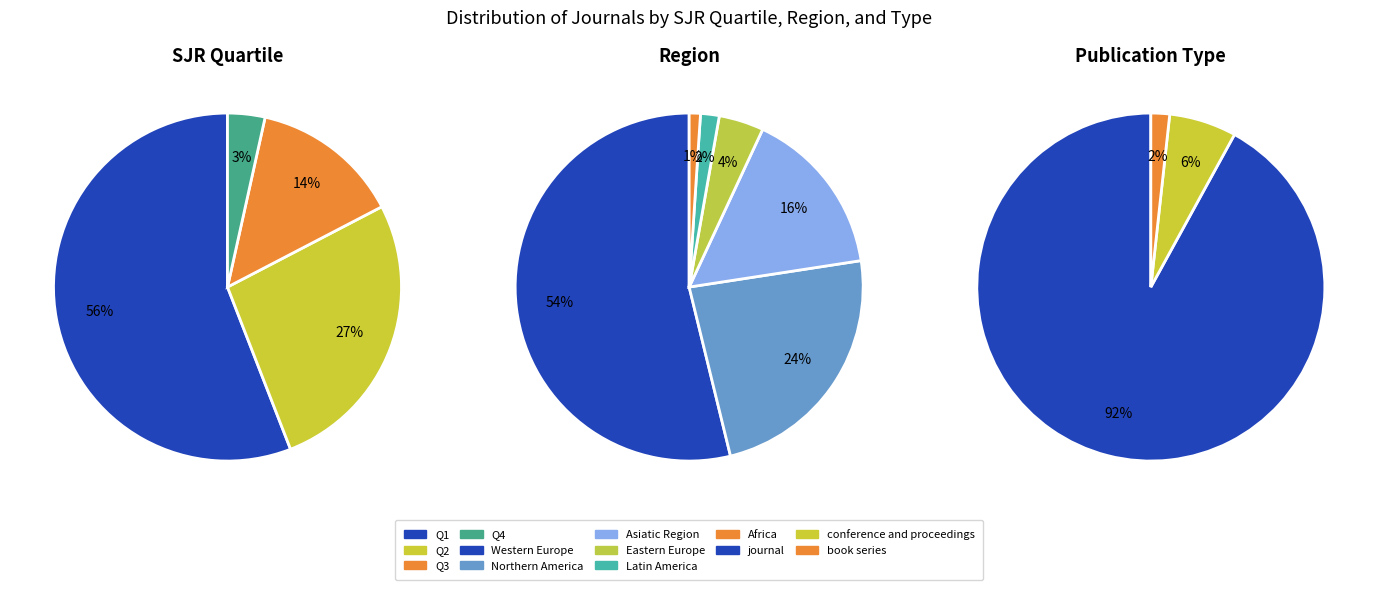

Count the number of slices in the pie.

4